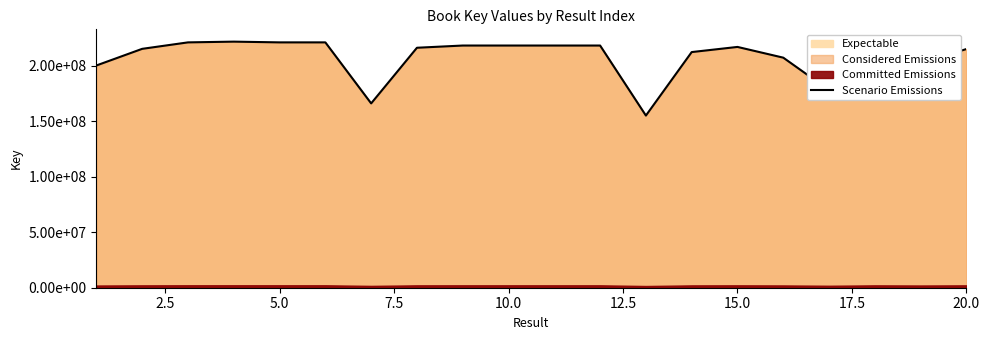

Count the number of values greater than 216354761.

9